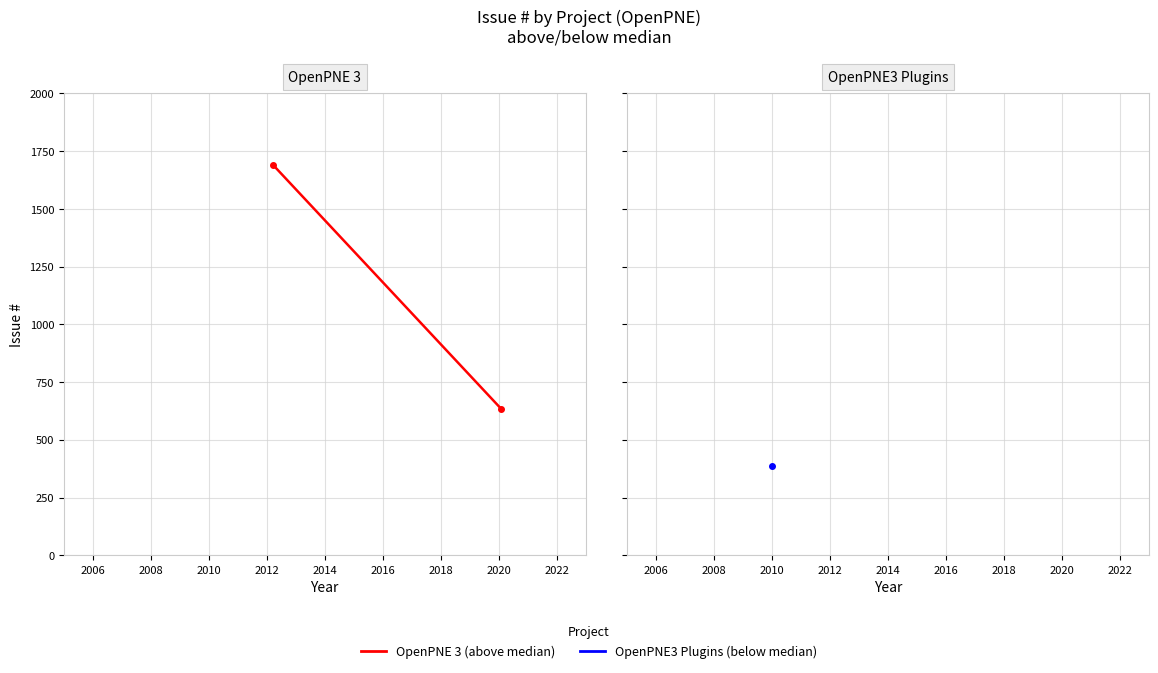

What is the average value?

1162